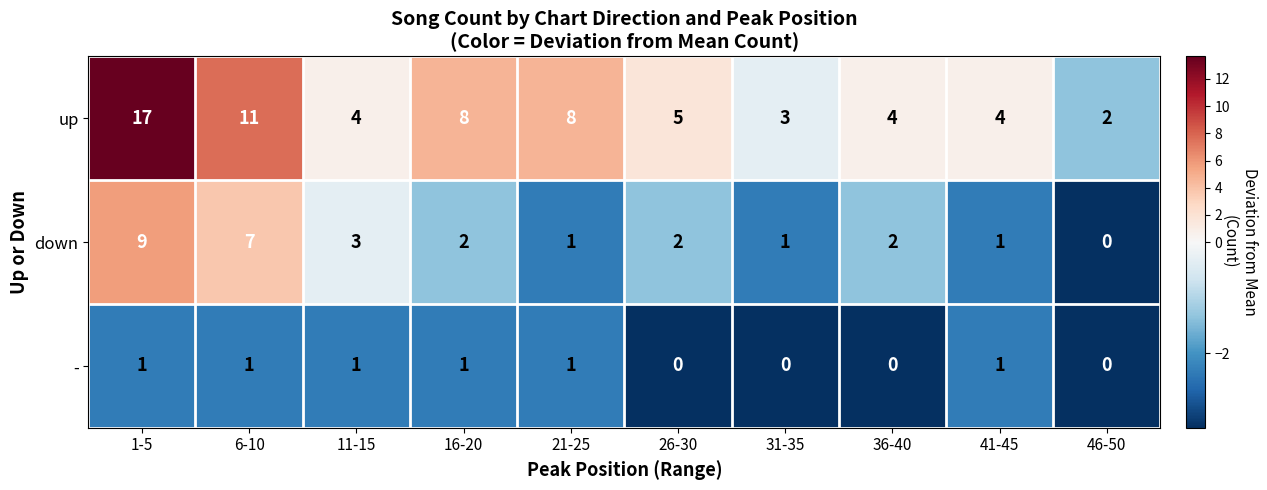

Read the up value at 26-30.

5